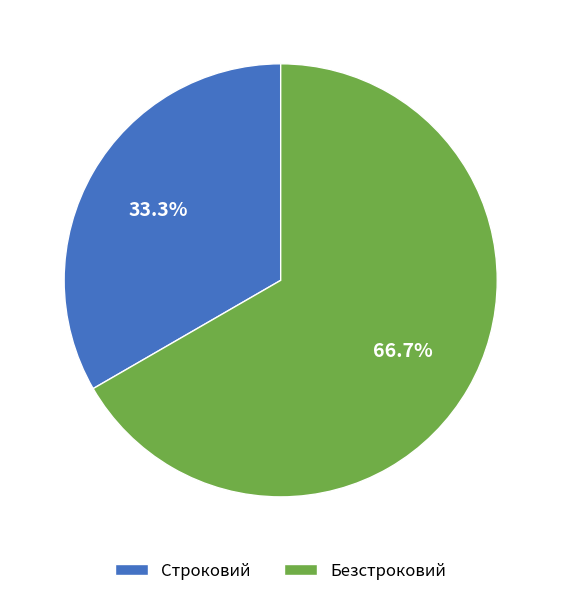

What is the ratio of the value at Безстроковий to the value at Строковий?

2.0